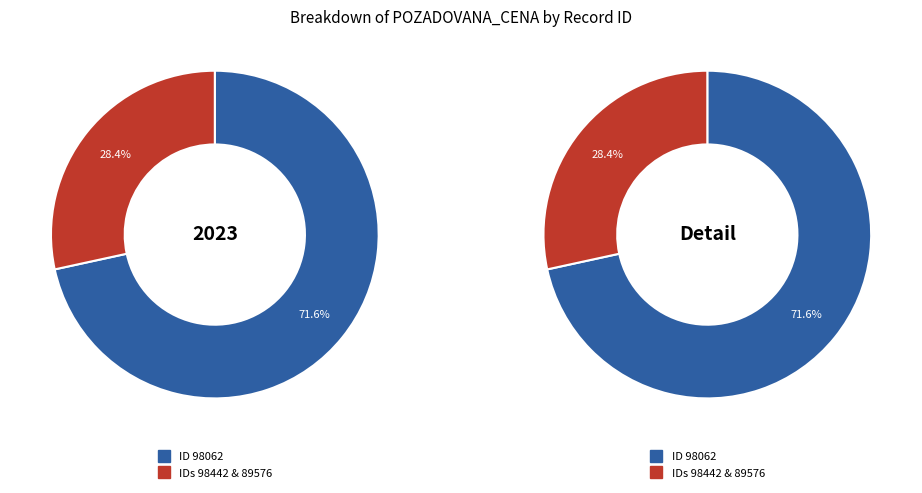

Is there any slice that represents more than half of the pie?

Yes